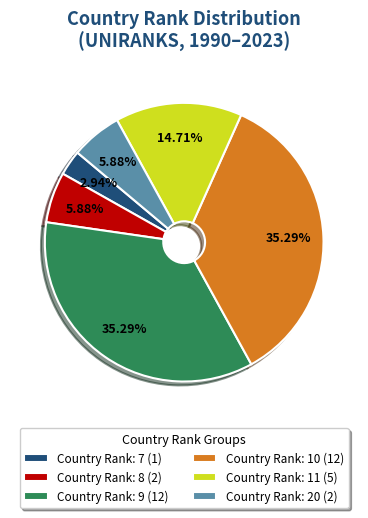

Do Country Rank: 9 (12) and Country Rank: 8 (2) together represent more than half of the pie?

No